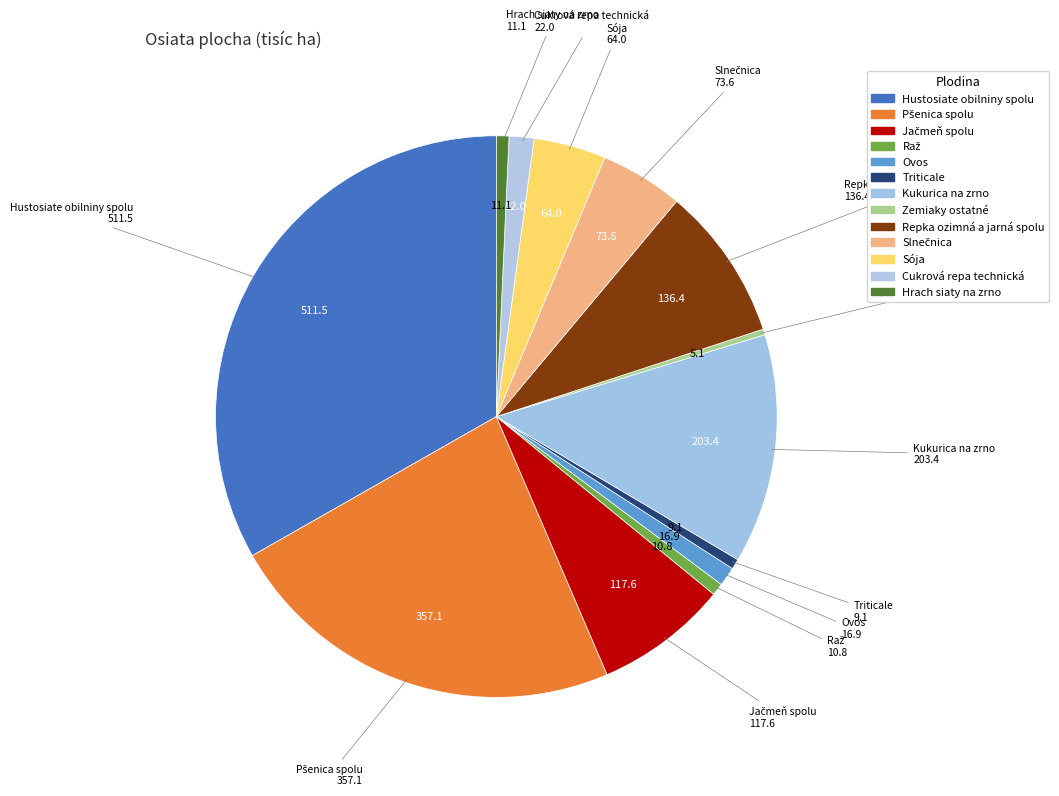

What is the largest slice in the pie chart?

Hustosiate obilniny spolu